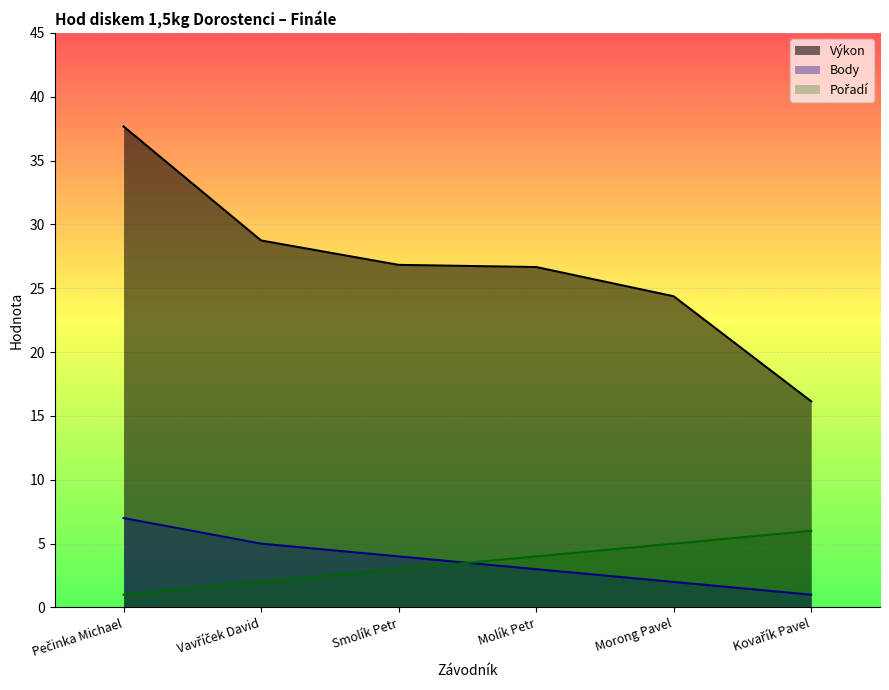

What is the label of the 2nd point from the right?

Morong Pavel